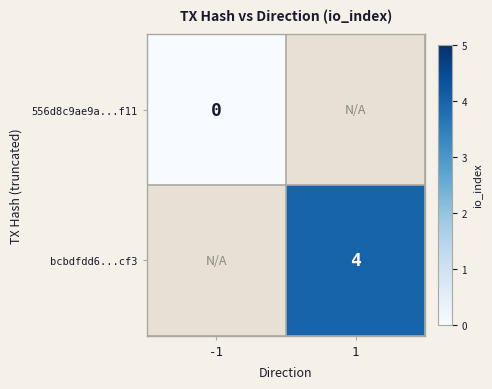

The bcbdfdd6...cf3 series shows 4 at 1. True or false?

True